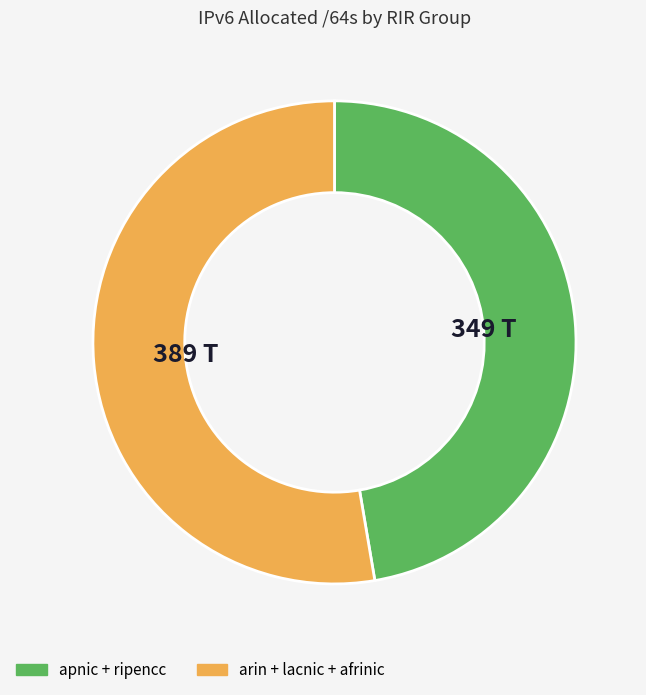

Is there a majority slice in this chart?

Yes